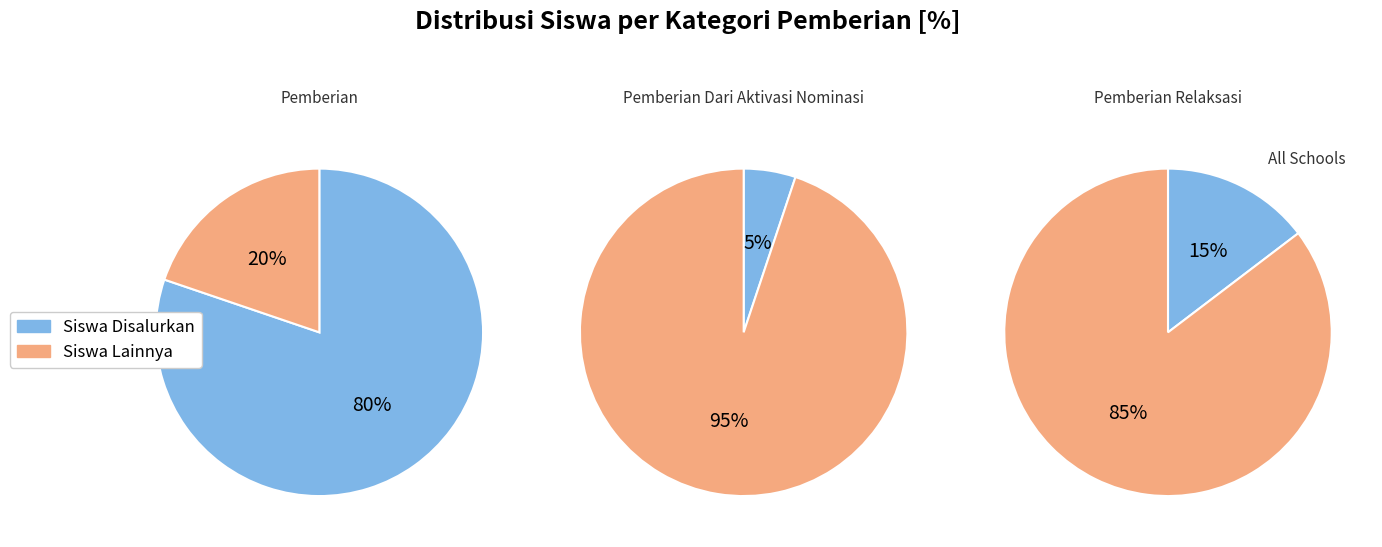

True or false: SD NEGERI GALAGAH HULU accounts for 2% of the total.

False